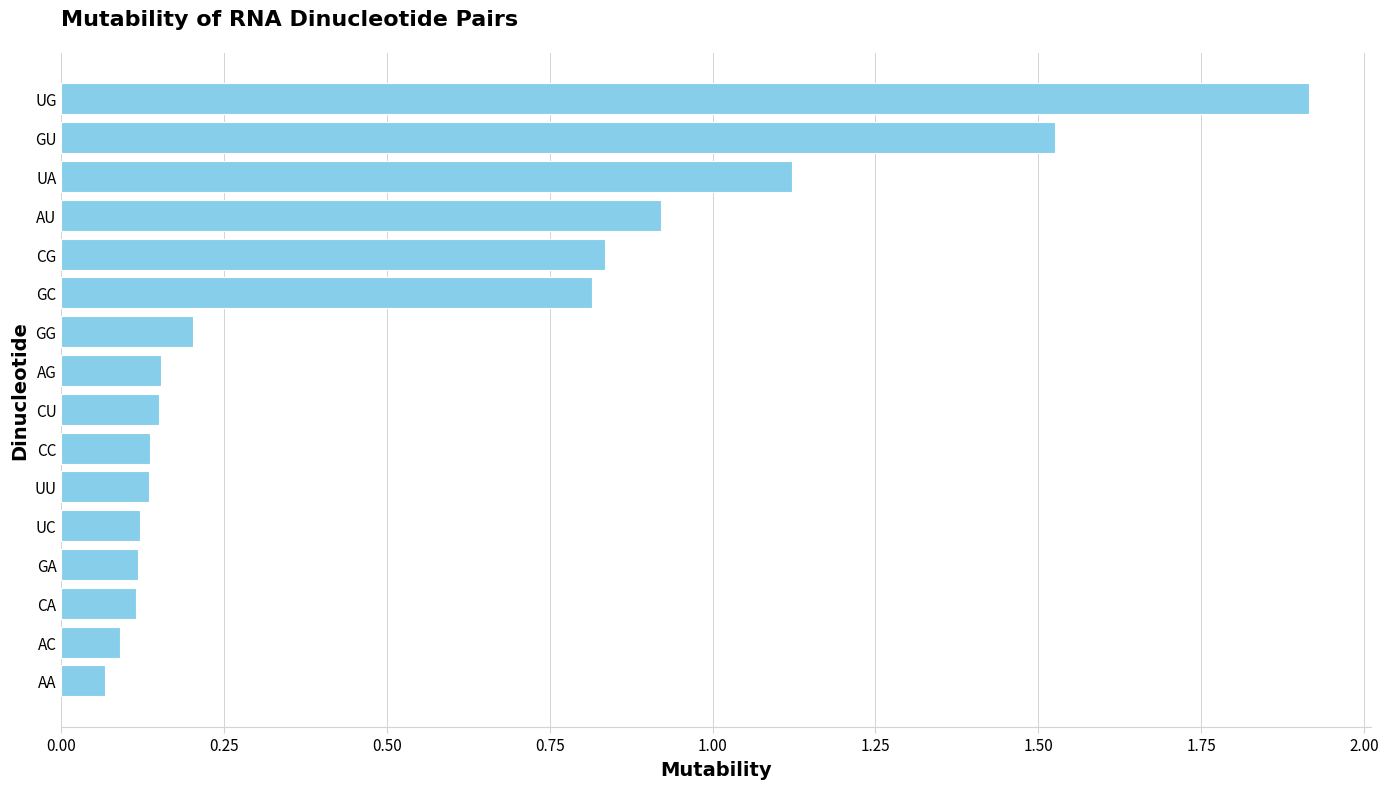

What is the change in value from GG to CG?

+0.6